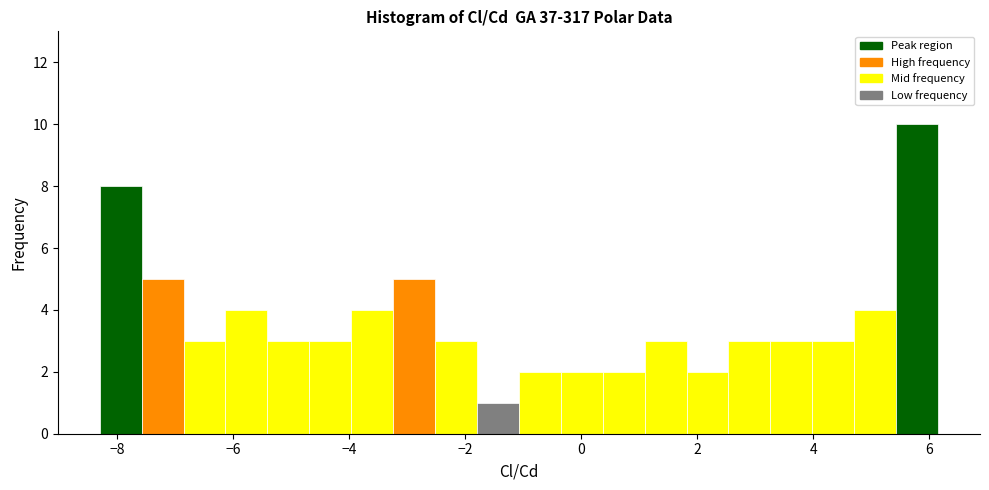

Read against the x-axis, roughly where is the centre of the tallest bar?

5.8